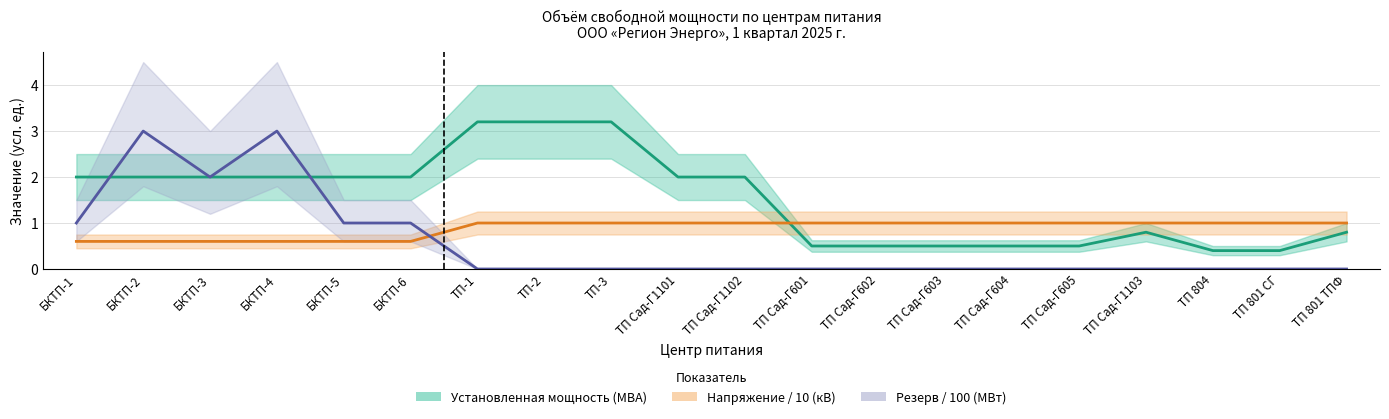

Rank the series by their average value, from highest to lowest.

Установленная мощность (МВА), Напряжение / 10 (кВ), Резерв / 100 (МВт)